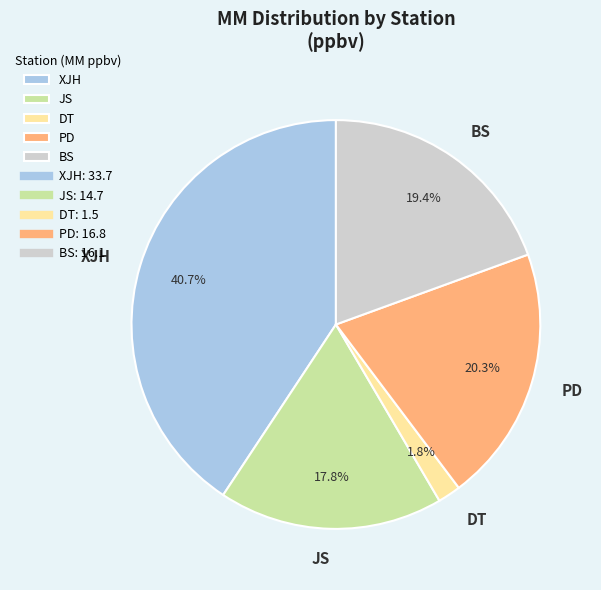

What percentage is NOT represented by XJH?

59.3%